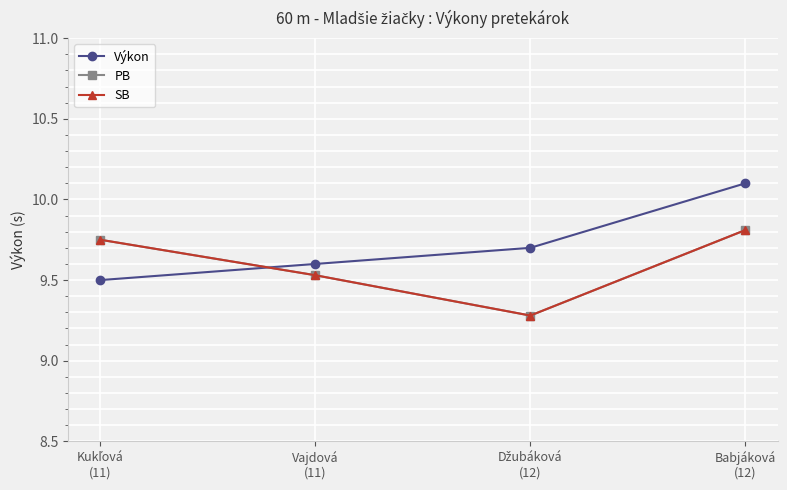

How many data points does each series have?

4